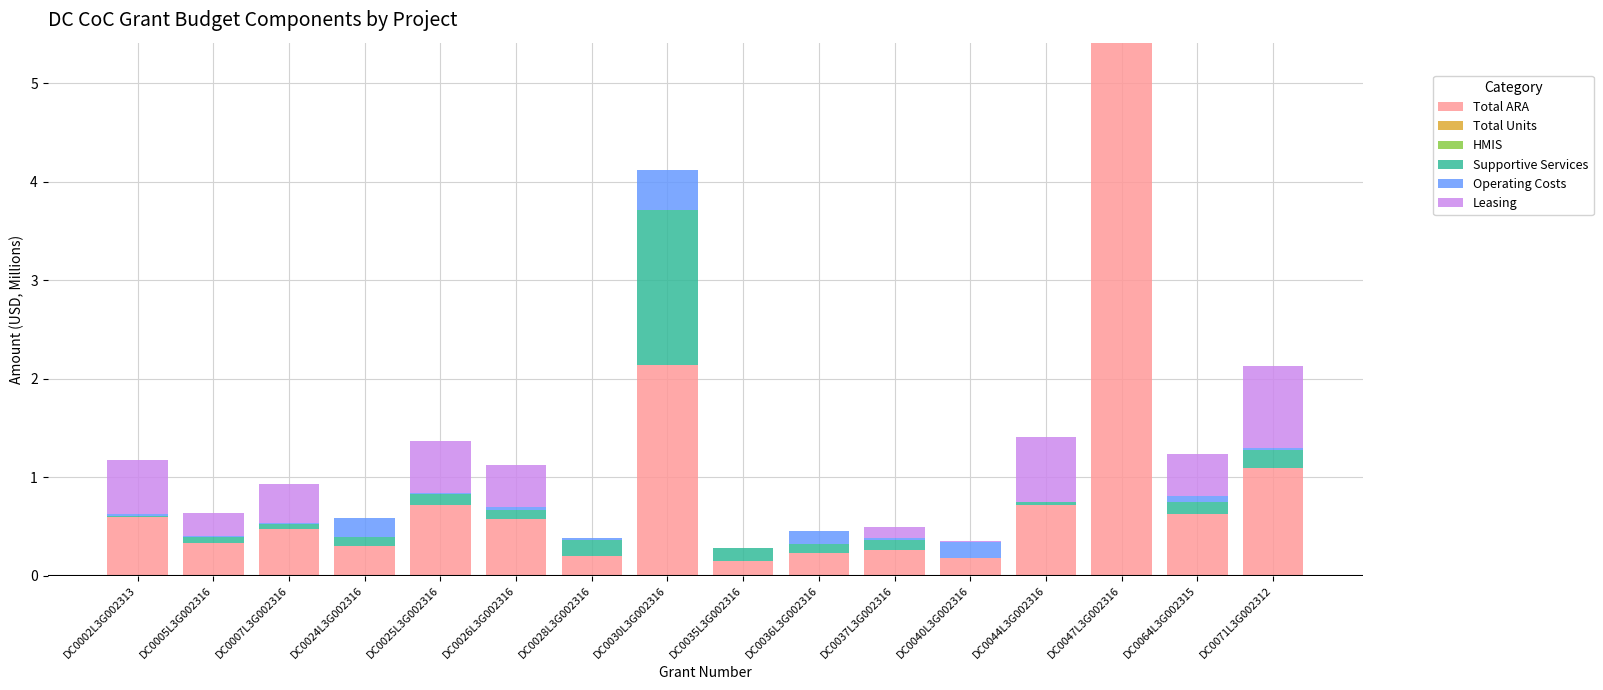

What is the sum of all Total ARA values?

14.0